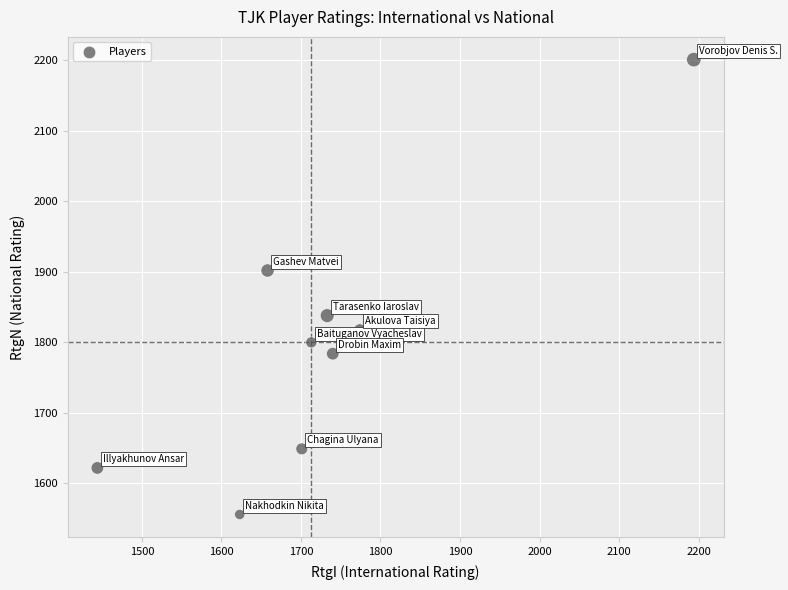

What Y value in the scatter plot is closest to 1878?

1902